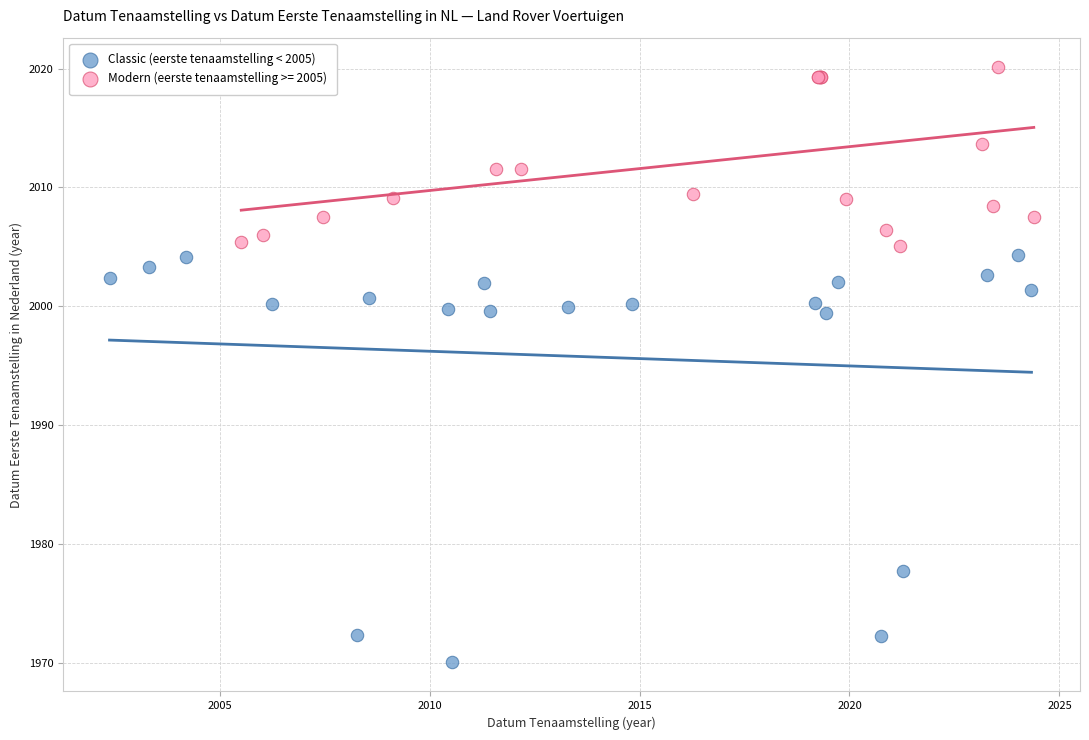

Which series reaches the maximum Y coordinate?

Modern (eerste tenaamstelling >= 2005)